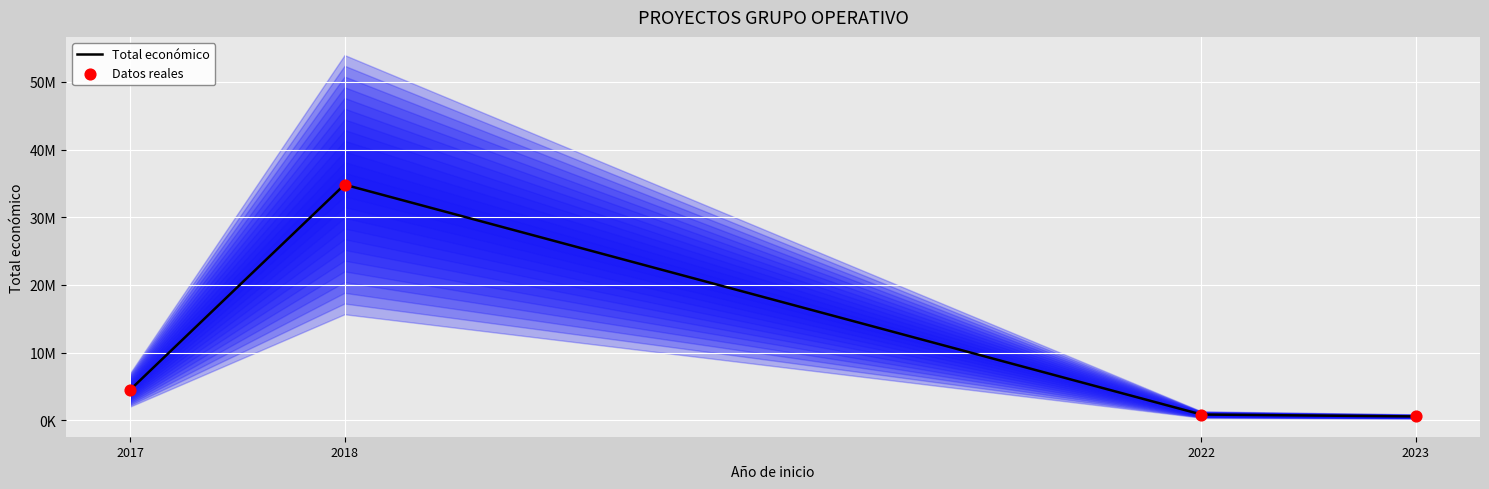

Which series has the largest Y range (max minus min)?

Total económico